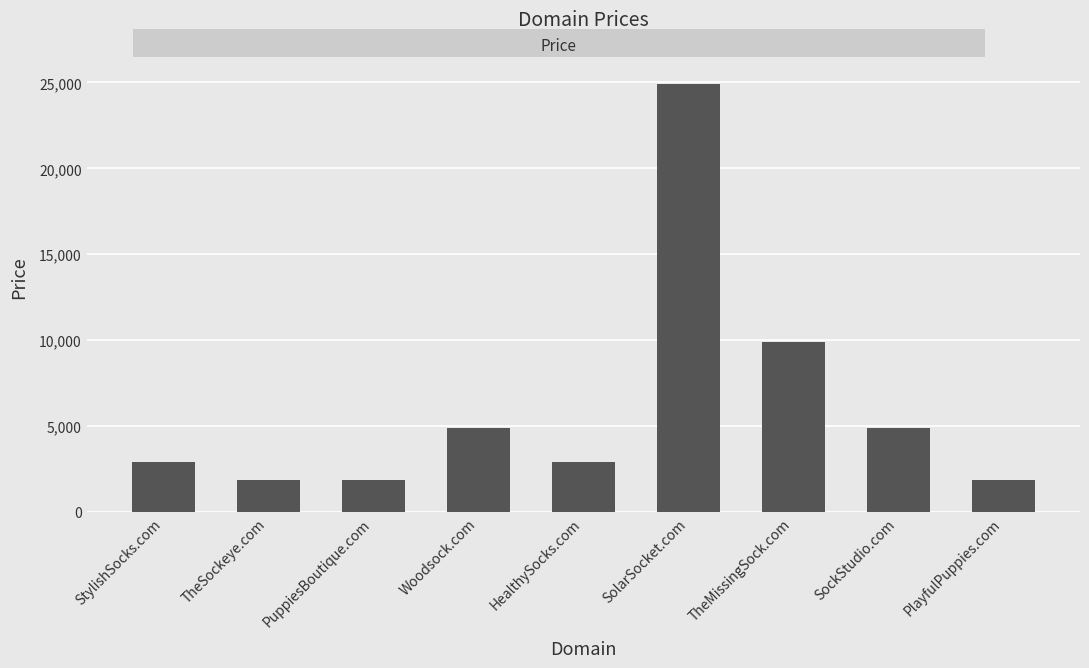

What is the greatest value displayed?

24888